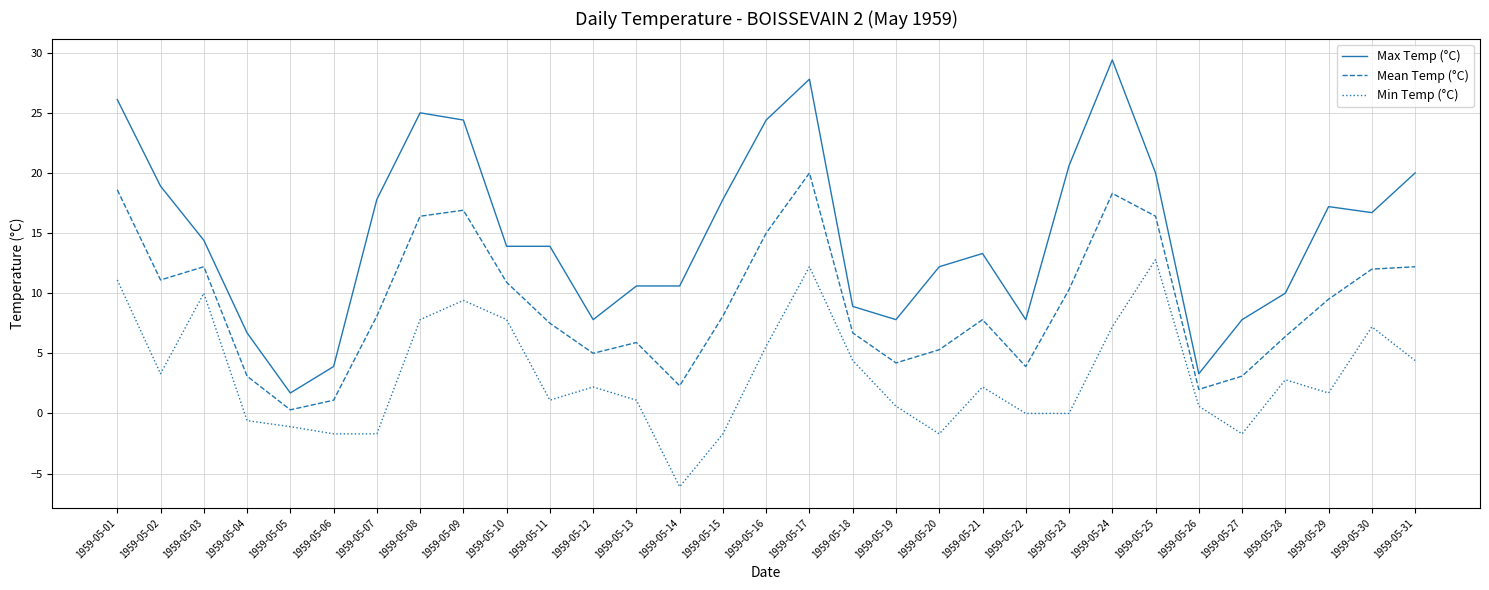

At which category is the sum across all series the highest?

1959-05-17